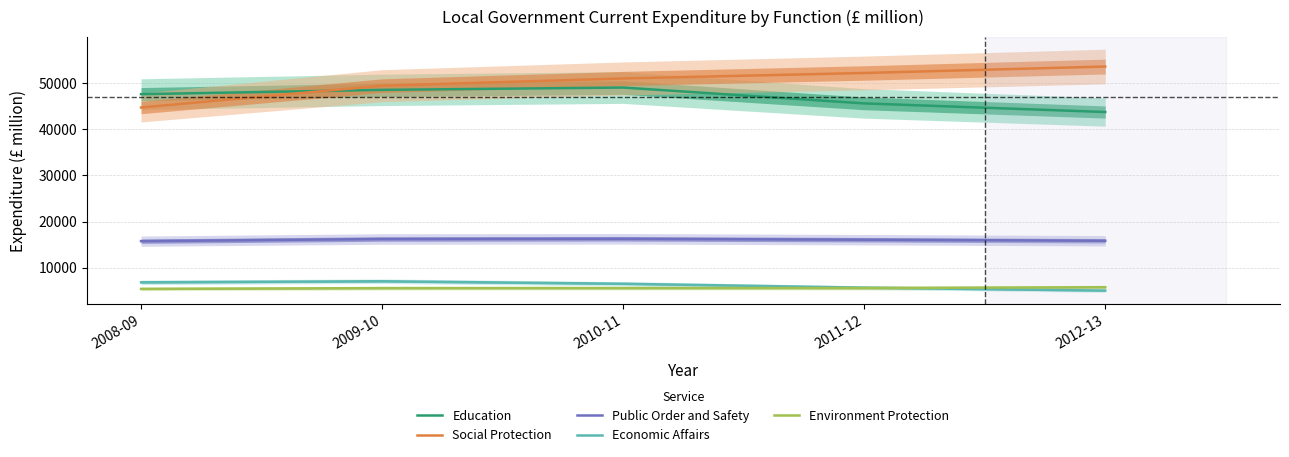

At 2009-10, list the series in order from largest to smallest.

Social Protection, Education, Public Order and Safety, Economic Affairs, Environment Protection